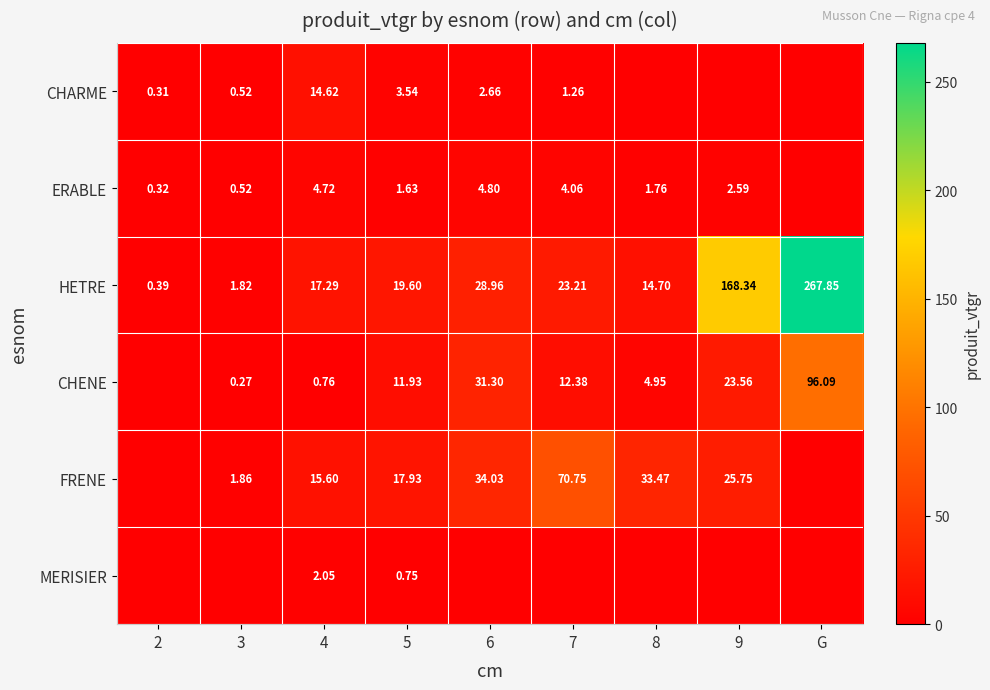

Is the value of HETRE at G greater than the value of CHARME at 2?

Yes